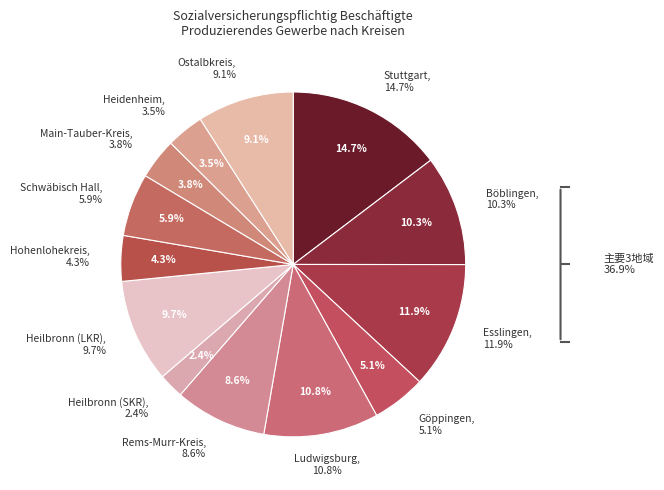

Approximately how many times larger is the value at Main-Tauber-Kreis compared to Heilbronn (LKR)?

0.4